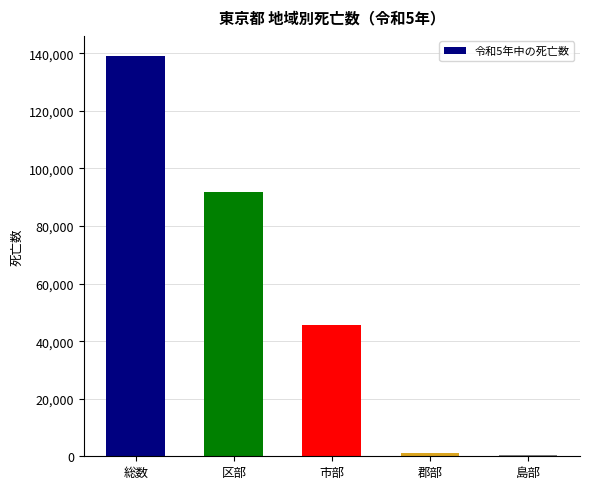

The chart shows a value of 91969 at 区部. True or false?

True